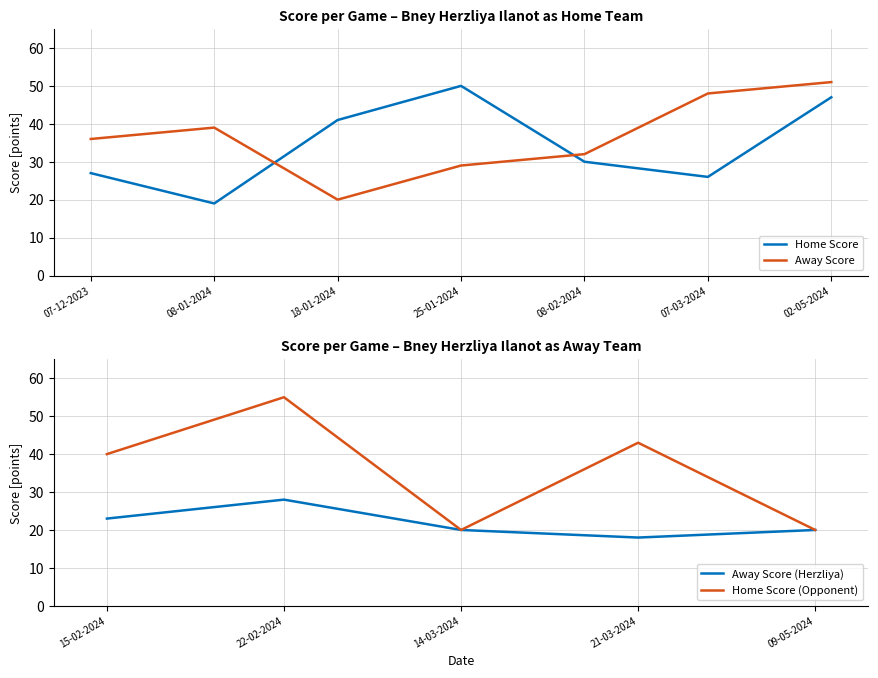

True or false: Away Score and Home Score intersect in this chart.

True